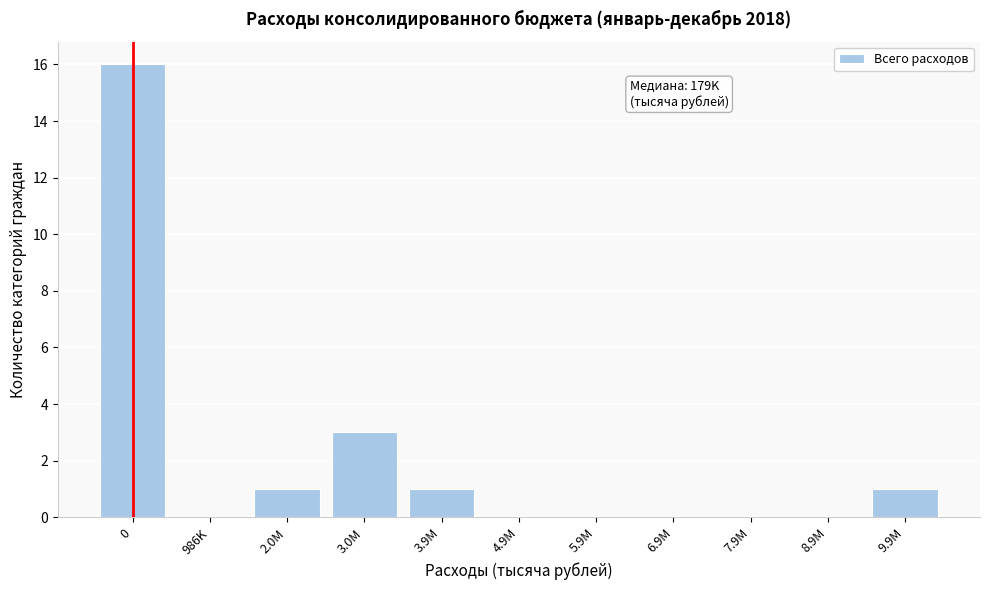

Reading left to right, what are all the values shown in this chart?

0=16	986K=0	2.0M=1	3.0M=3	3.9M=1	4.9M=0	5.9M=0	6.9M=0	7.9M=0	8.9M=0	9.9M=1